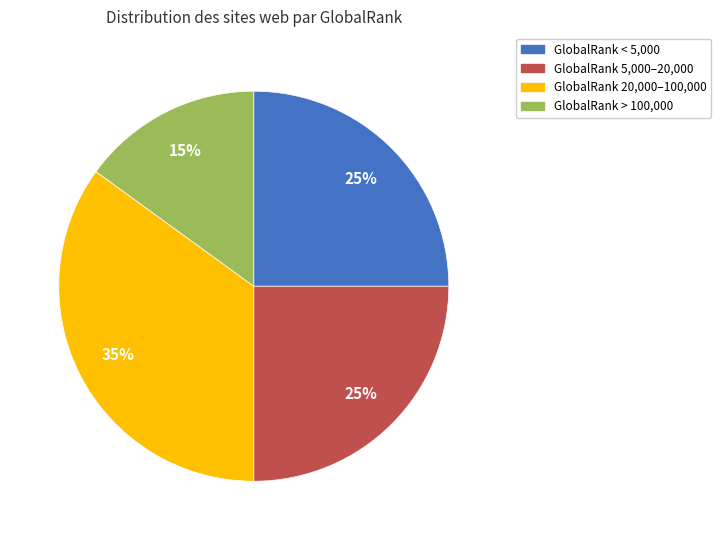

Is there a majority slice in this chart?

No